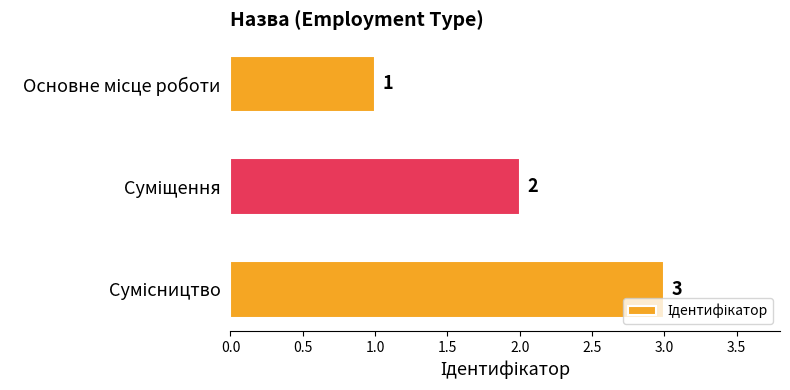

What is the sum of all values?

6